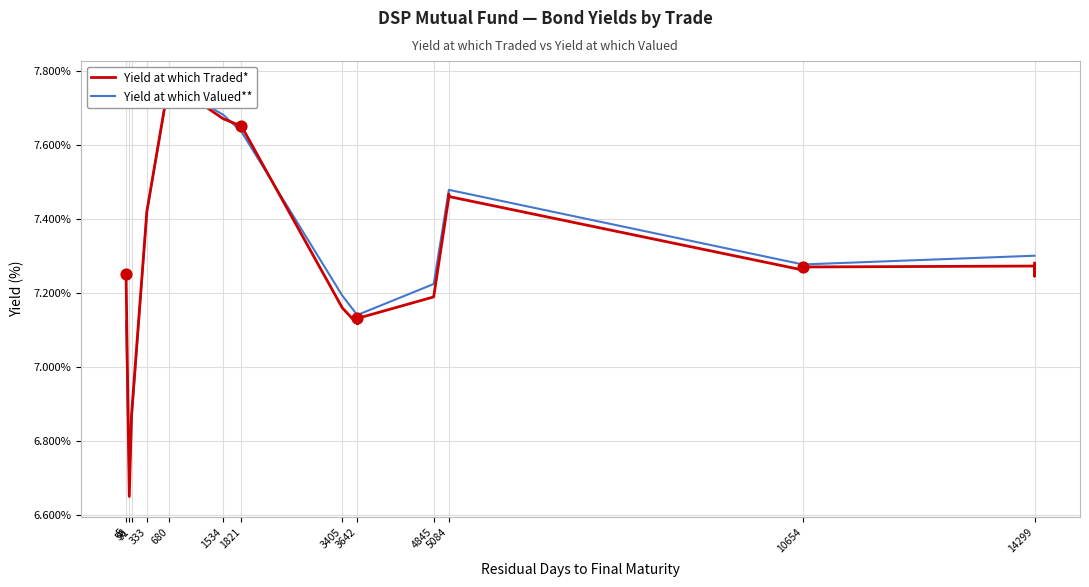

Which series contains the highest Y value?

Yield at which Traded*